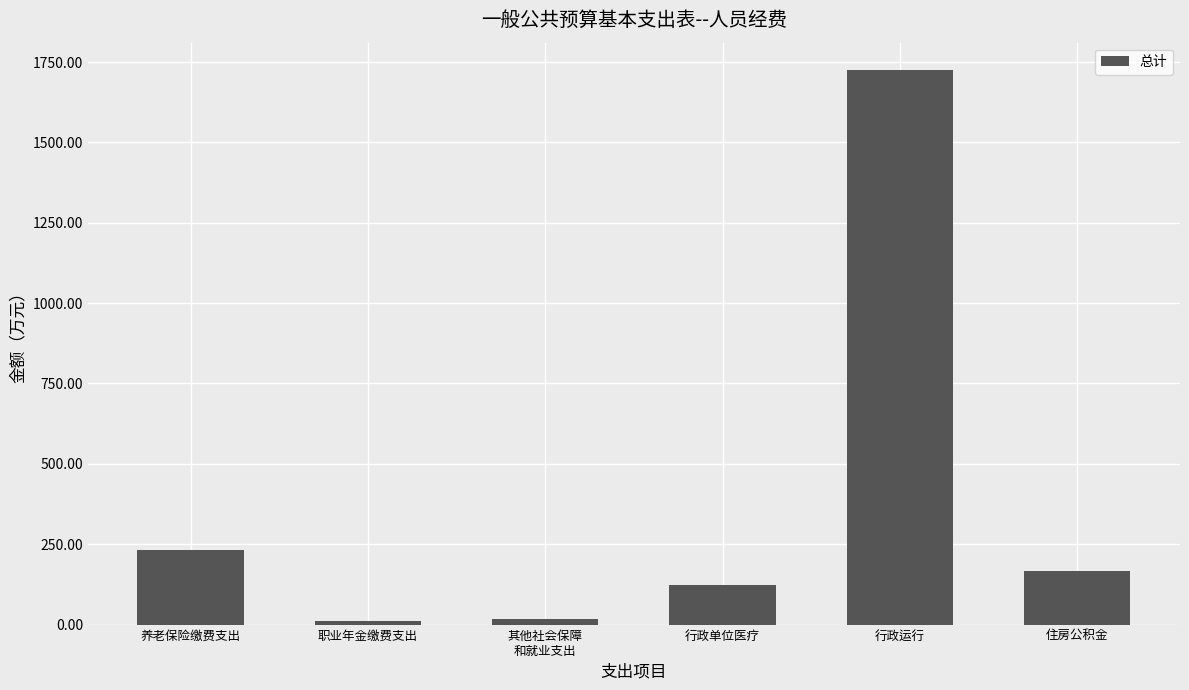

Which has a higher value, 行政单位医疗 or 职业年金缴费支出?

行政单位医疗